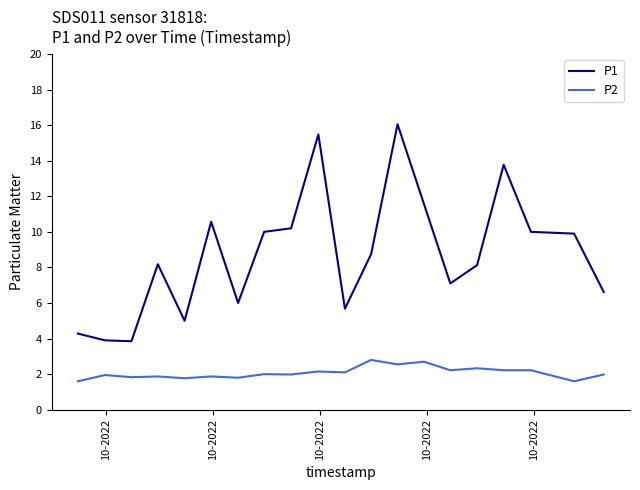

What is the difference between the maximum and minimum values in the P1 series?

12.2